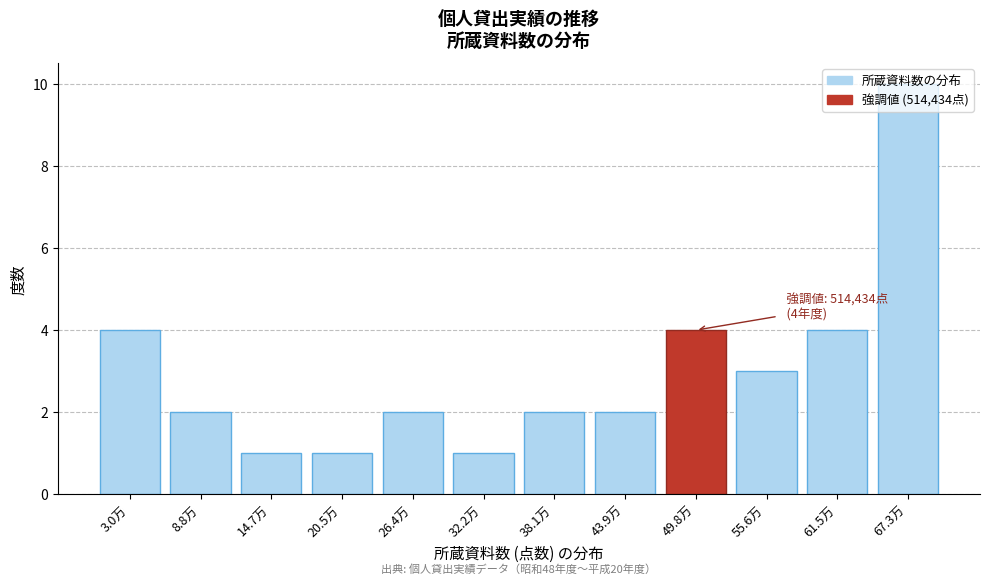

Read the value at 55.6万.

3